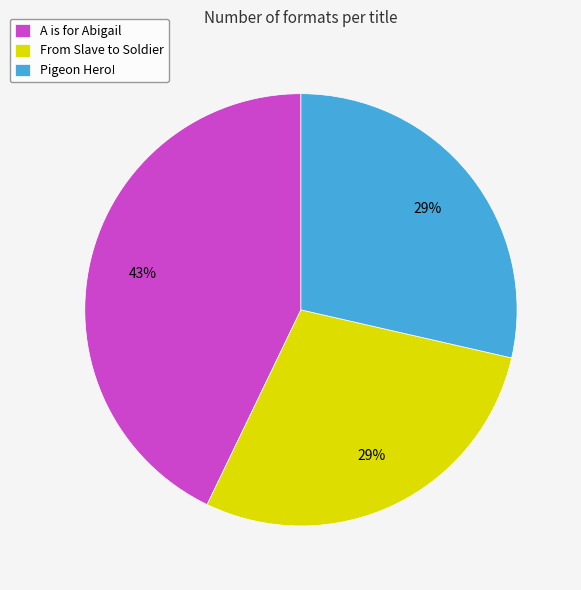

Combined, do A is for Abigail and Pigeon Hero! account for over 50%?

Yes